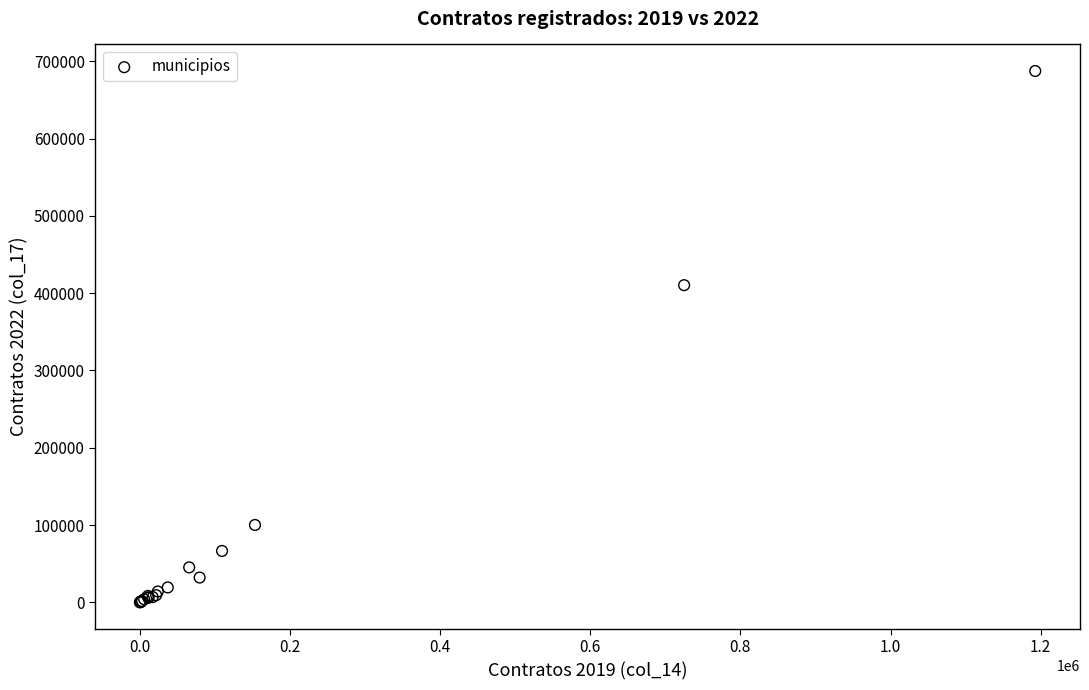

What Y value in the scatter plot is closest to 343705?

410288